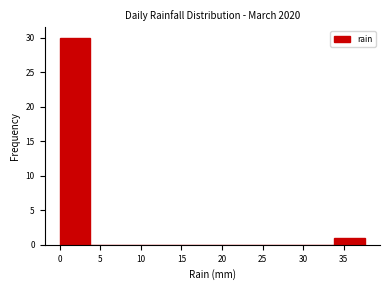

Reading left to right, list every bar in this chart as the range it spans on the x-axis followed by its height. Neither the bar edges nor the heights are printed on the chart, so give them approximately, as read against the axes.

0.0 to 4.0: 30
4.0 to 7.5: 0
7.5 to 11.5: 0
11.5 to 15.0: 0
15.0 to 19.0: 0
19.0 to 22.5: 0
22.5 to 26.5: 0
26.5 to 30.0: 0
30.0 to 34.0: 0
34.0 to 37.5: 1